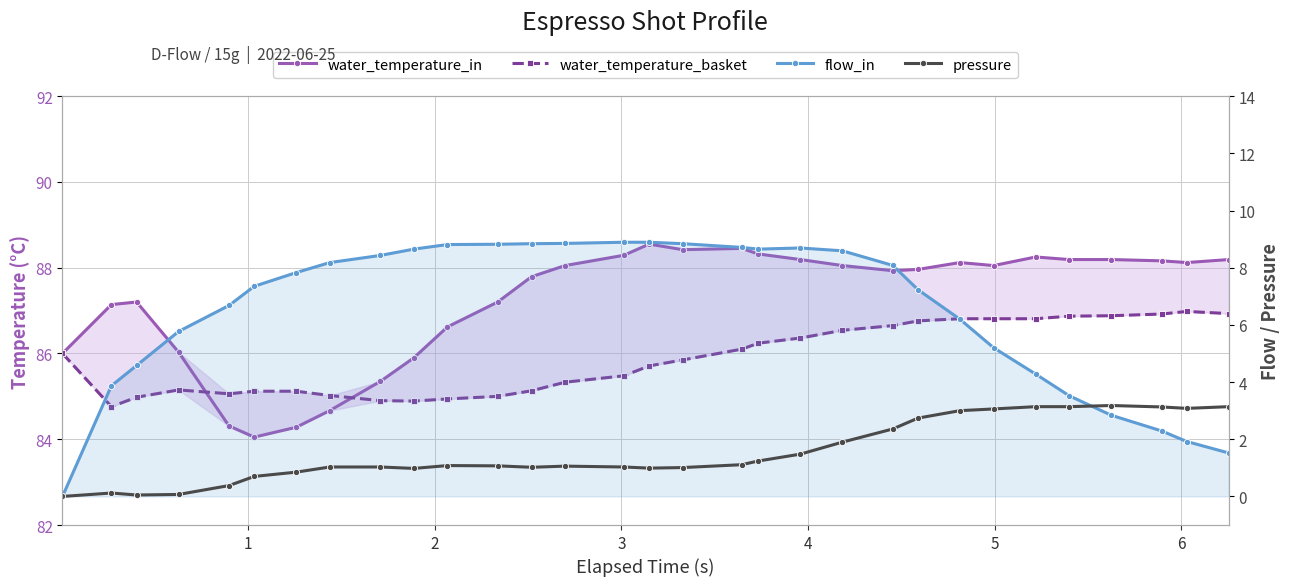

How many values in the water_temperature_in series are below 88?

15